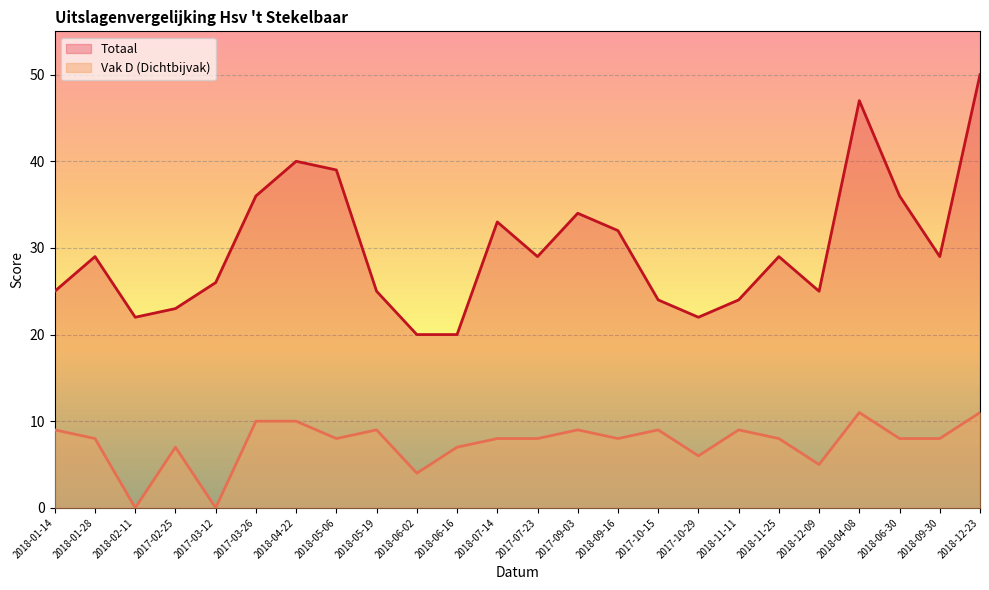

Is the value of Vak D at 2017-10-29 greater than the value of Totaal at 2018-09-16?

No